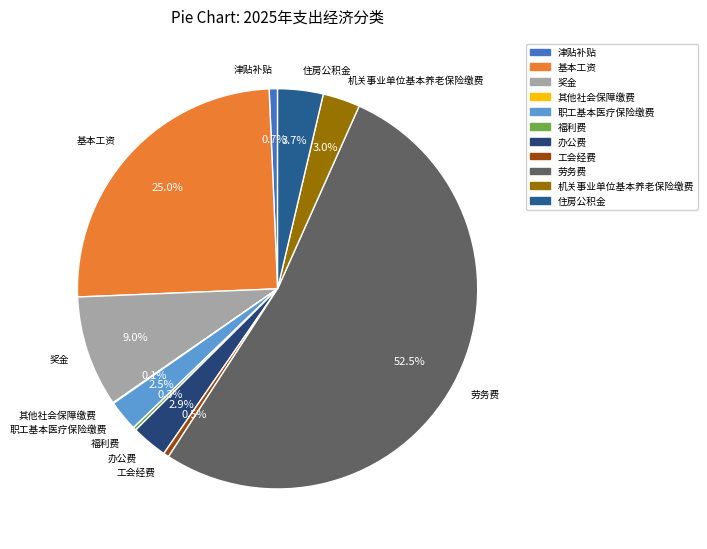

Does 基本工资 represent more than half of the total?

No